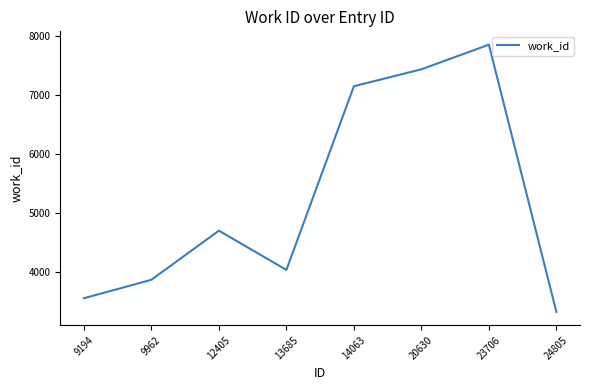

Rank the categories by value from highest to lowest.

23706, 20630, 14063, 12405, 13685, 9962, 9194, 24805